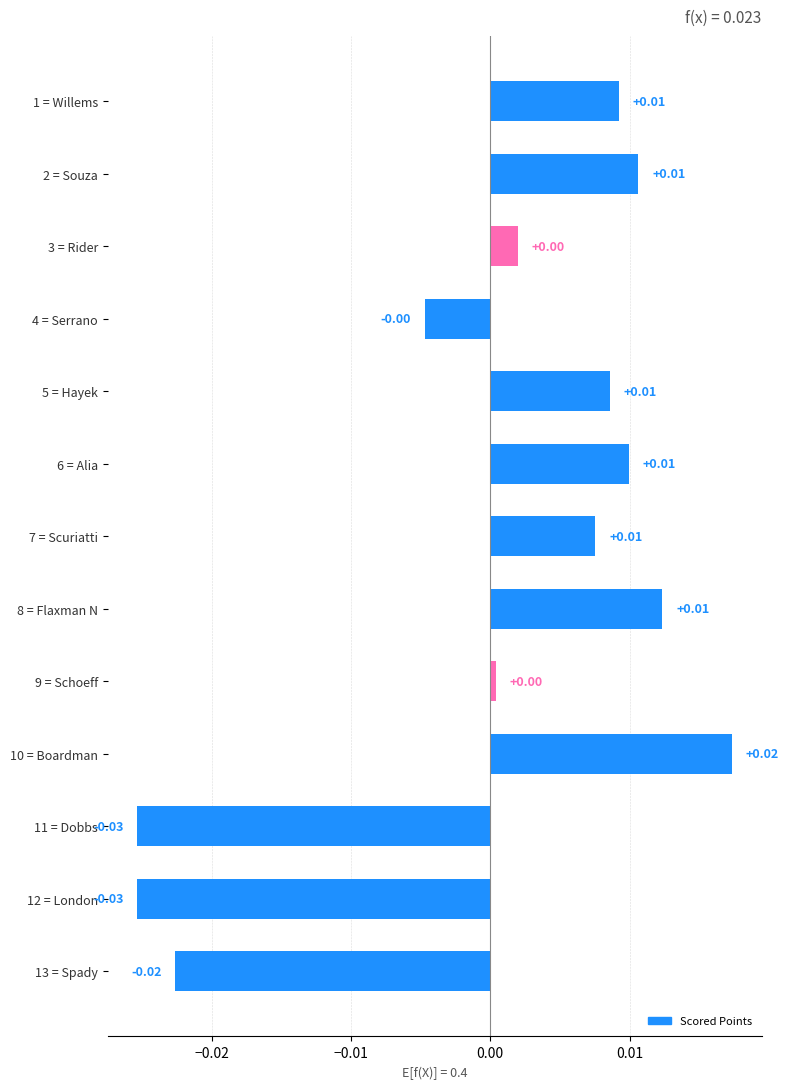

Which has a higher value, 10 = Boardman or 11 = Dobbs?

10 = Boardman